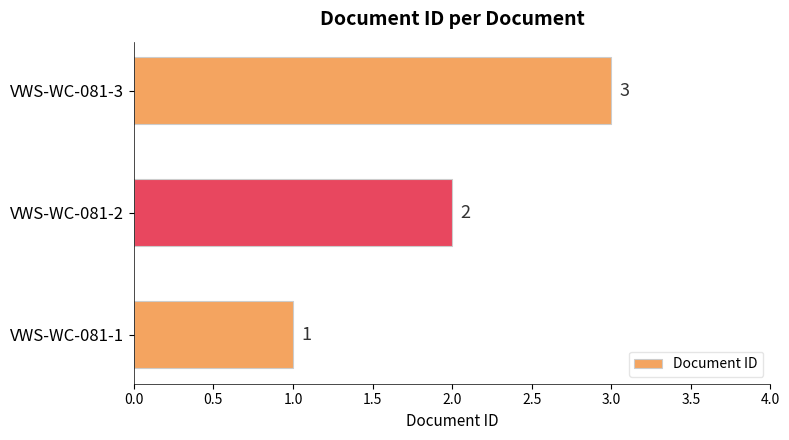

What is the ratio of the value at VWS-WC-081-3 to the value at VWS-WC-081-2?

1.5